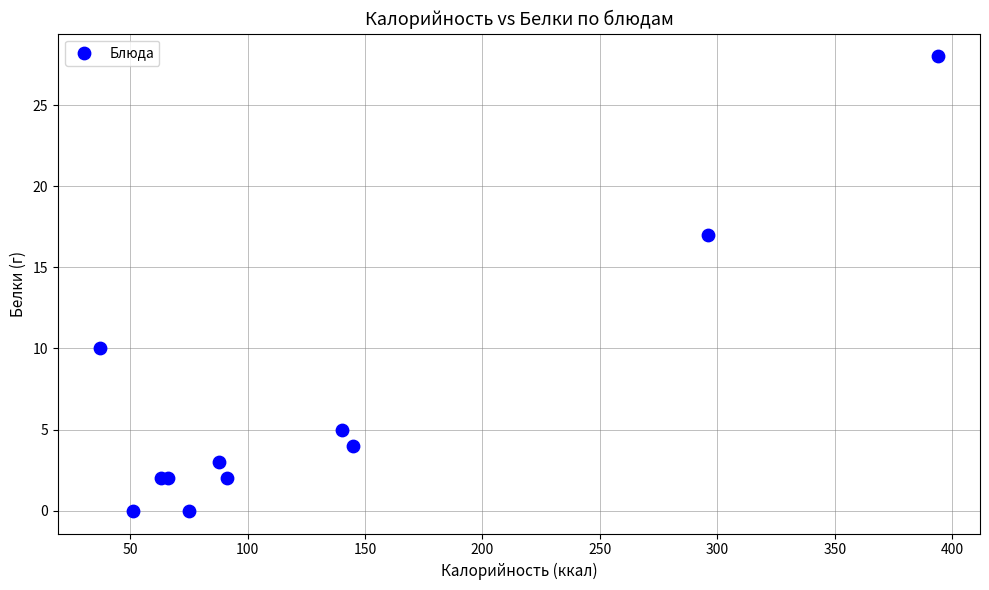

What Y value in the scatter plot is closest to 14?

17